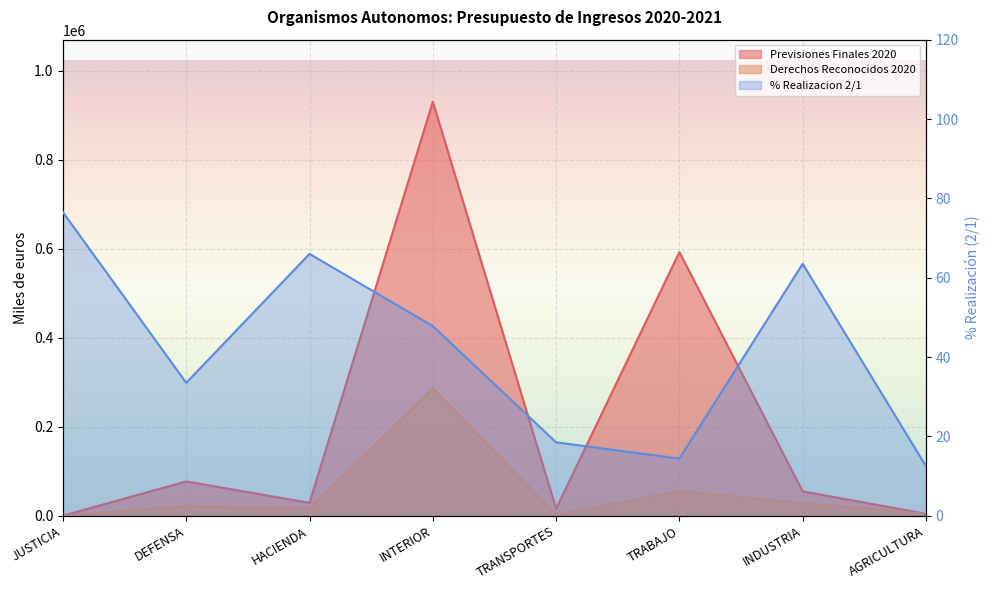

True or false: % Realizacion 2/1 and Previsiones Finales 2020 intersect in this chart.

False